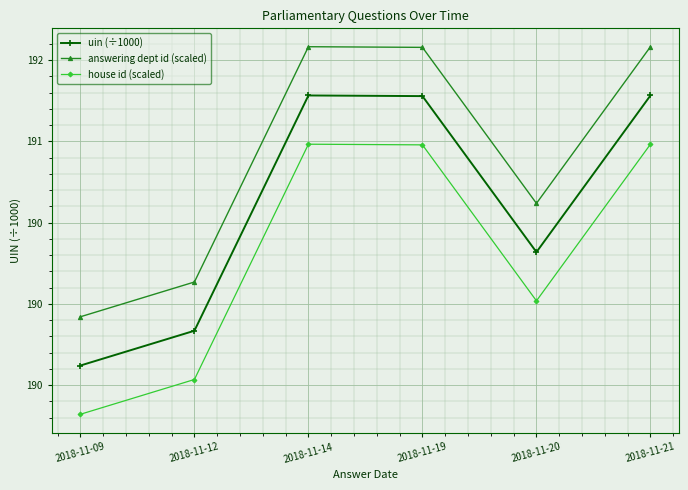

Reading left to right, list all the values displayed in this chart.

uin (÷1000): 189.6	189.8	191.3	191.3	190.3	191.3
answering dept id (scaled): 189.9	190.1	191.6	191.6	190.6	191.6
house id (scaled): 189.3	189.5	191.0	191.0	190.0	191.0